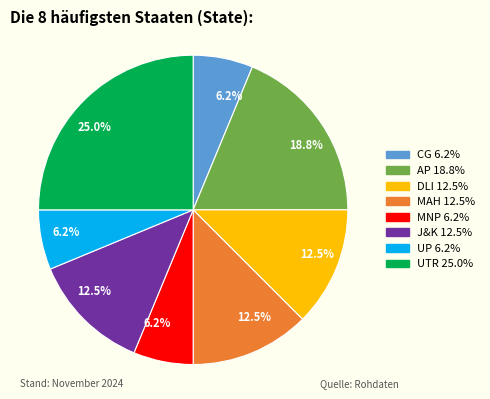

Is there any slice that represents more than half of the pie?

No